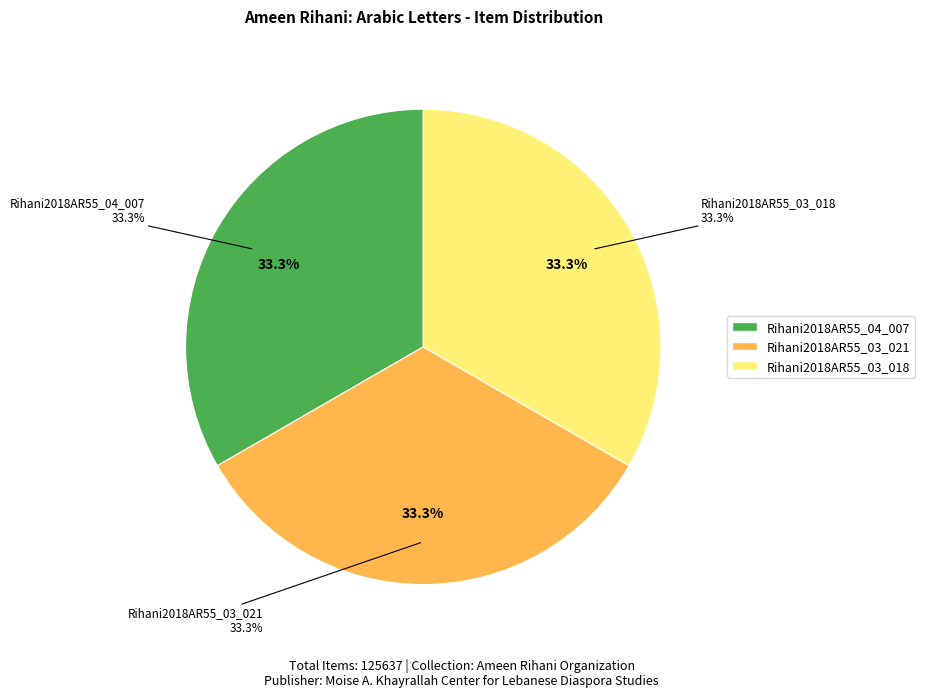

To the nearest percent, what is the combined percentage of Rihani2018AR55_04_007 and Rihani2018AR55_03_018?

67%